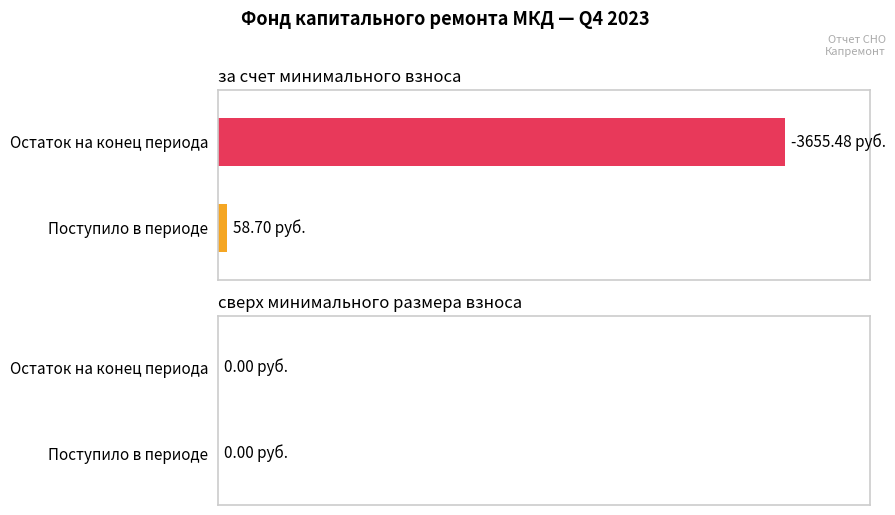

Does the chart contain stacked bars?

No